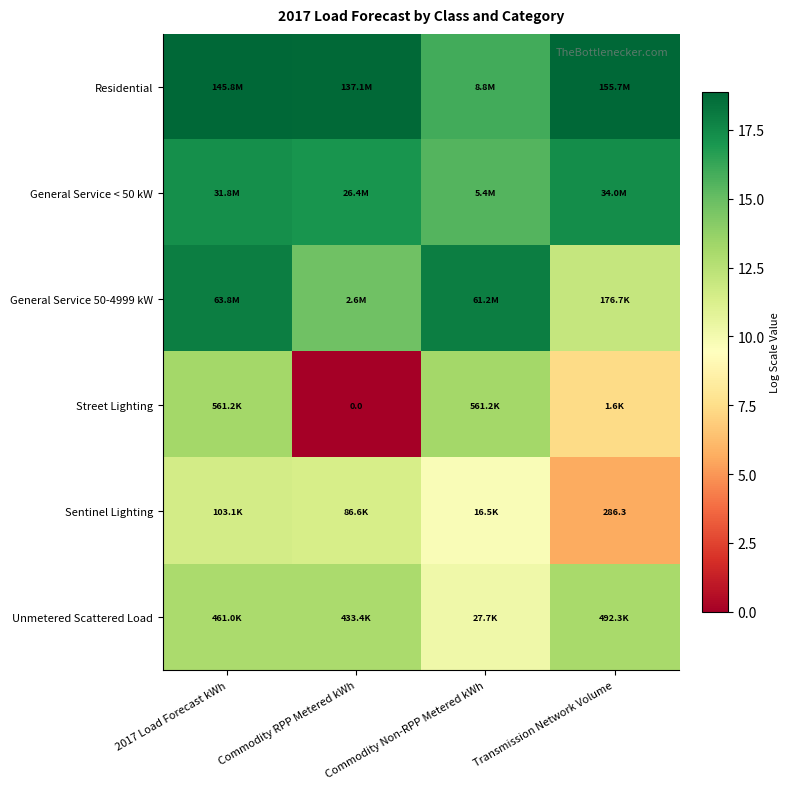

Is it true that General Service 50-4999 kW equals 20.9 at Commodity RPP Metered kWh?

False